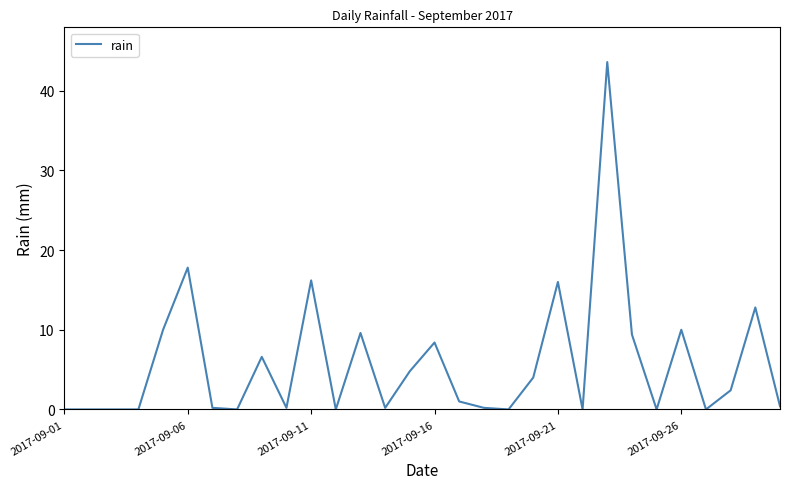

True or false: there are more than 1 points higher than both neighbors.

True